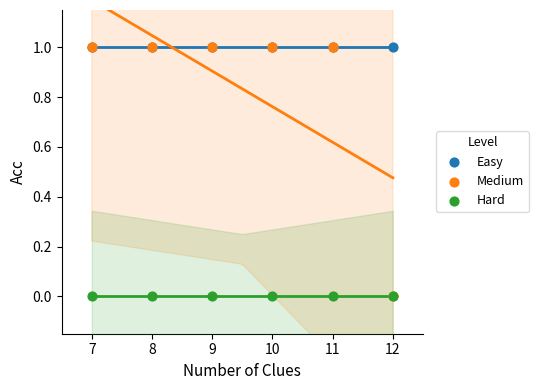

What are all the series names shown in the legend?

Easy, Medium, Hard